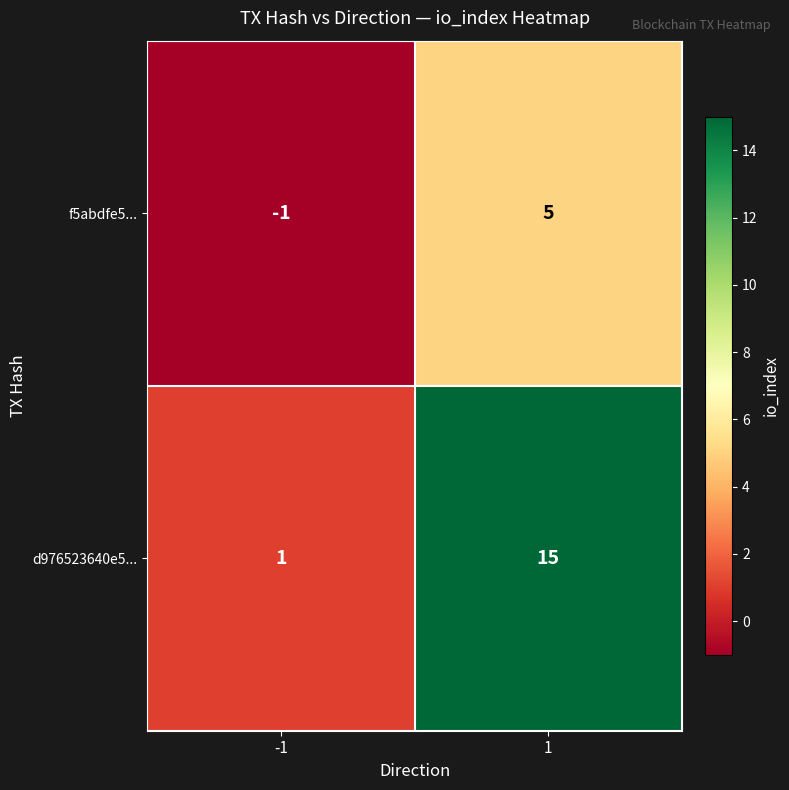

Reading left to right, extract all data points from this chart.

f5abdfe5...: -1	5
d976523640e5...: 1	15